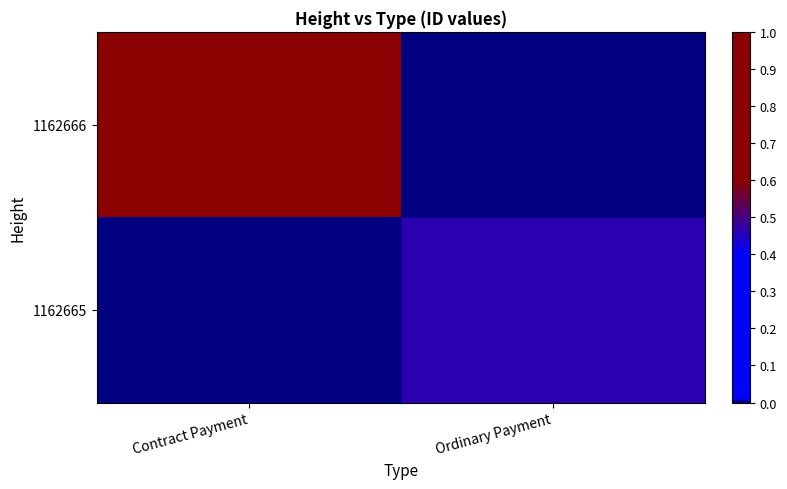

Reading right to left, what are all the values shown in this chart?

1162666: Ordinary Payment=0.0	Contract Payment=1.0
1162665: Ordinary Payment=0.5	Contract Payment=0.0